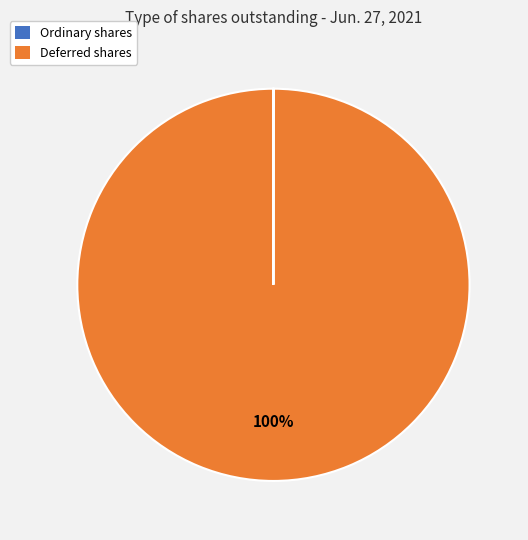

Which slice is the largest?

Deferred shares